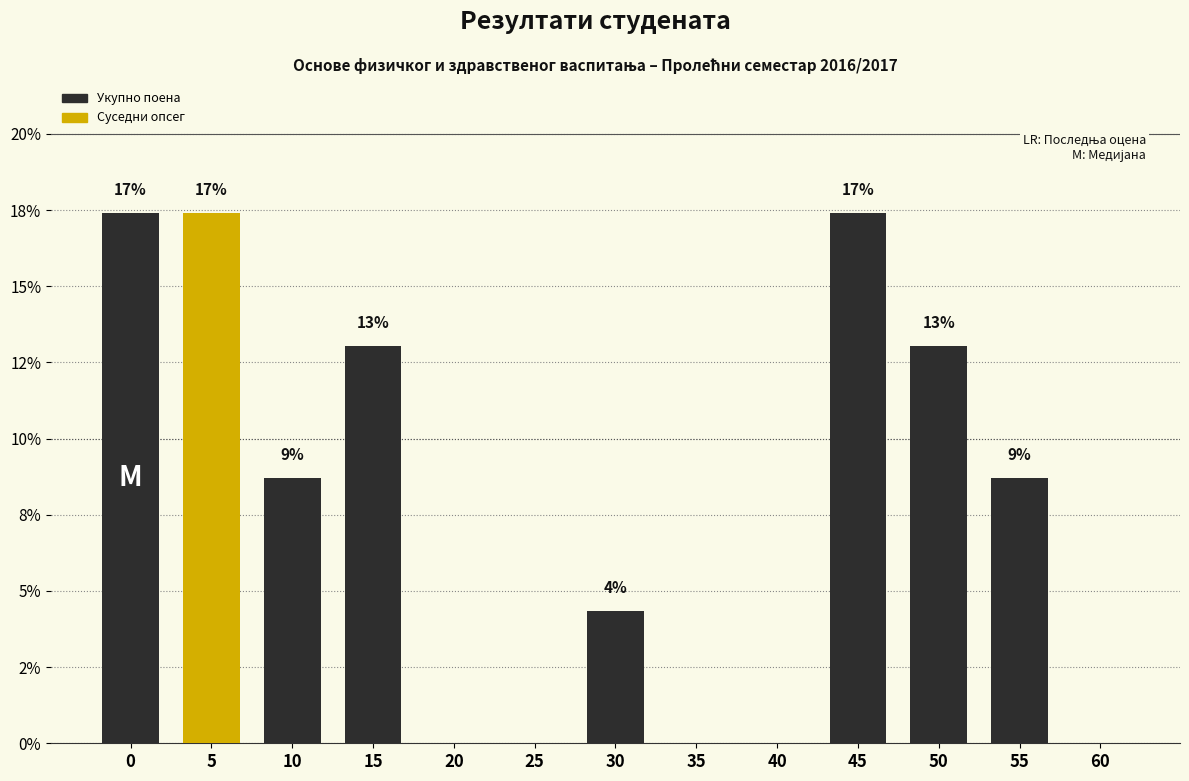

Are the bars horizontal?

No